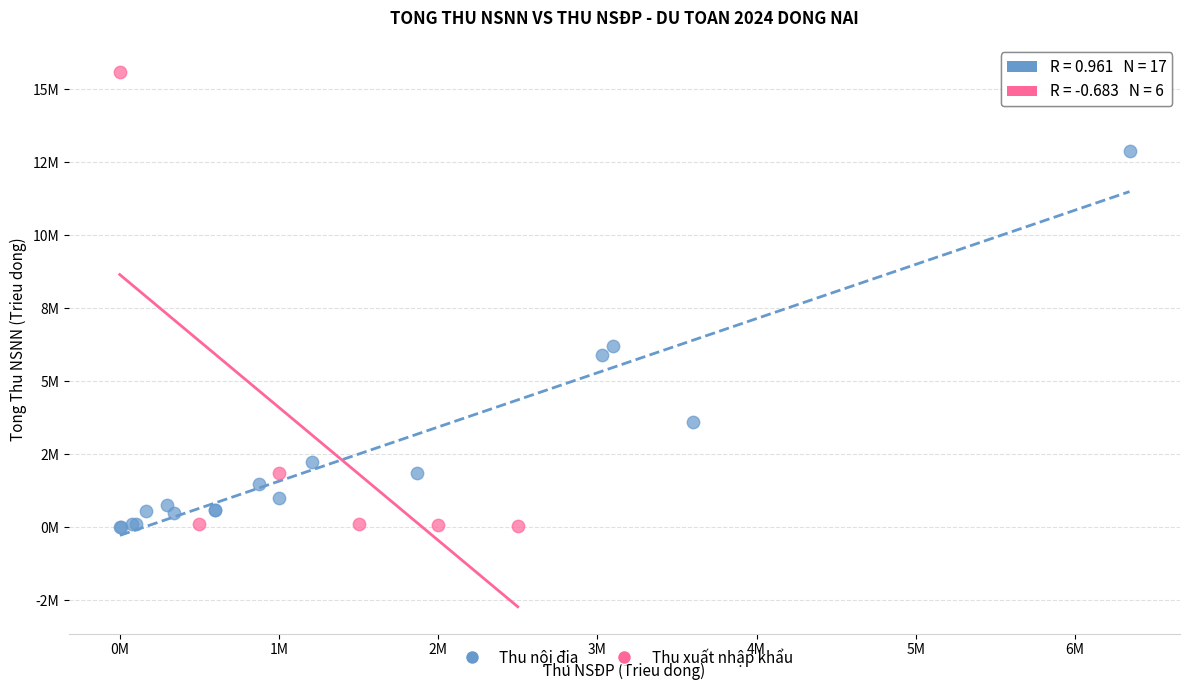

What are all the series names shown in the legend?

Thu nội địa, Thu xuất nhập khẩu